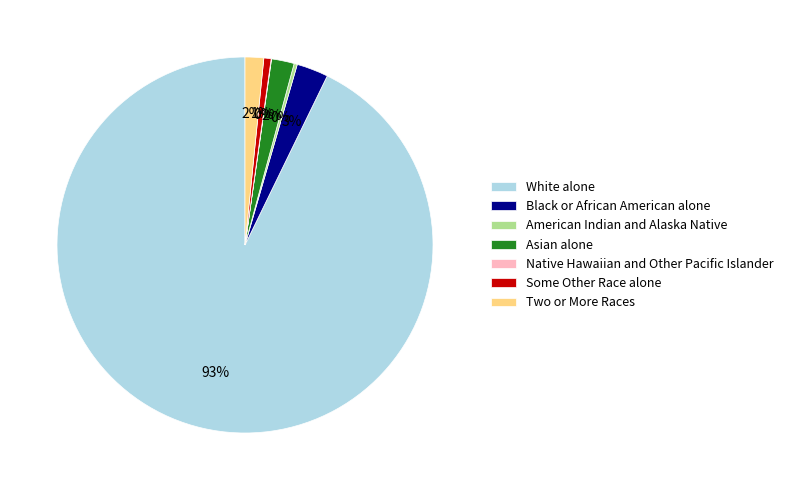

Do Two or More Races and White alone together represent more than half of the pie?

Yes